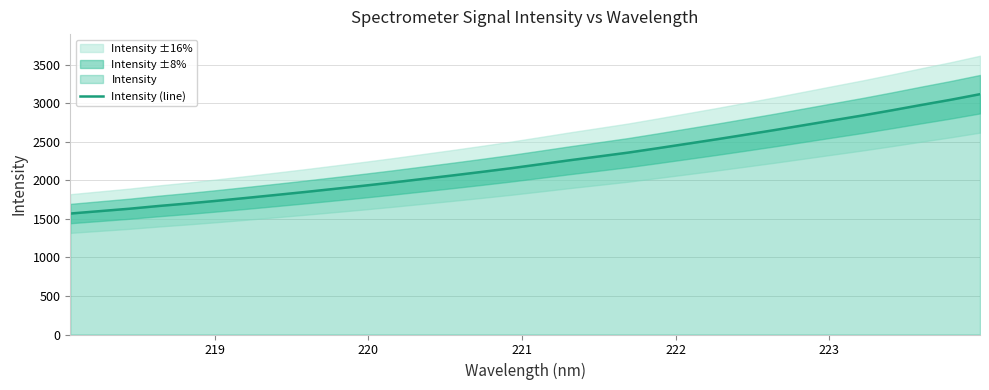

What is the difference between the maximum and minimum values?

1548.4